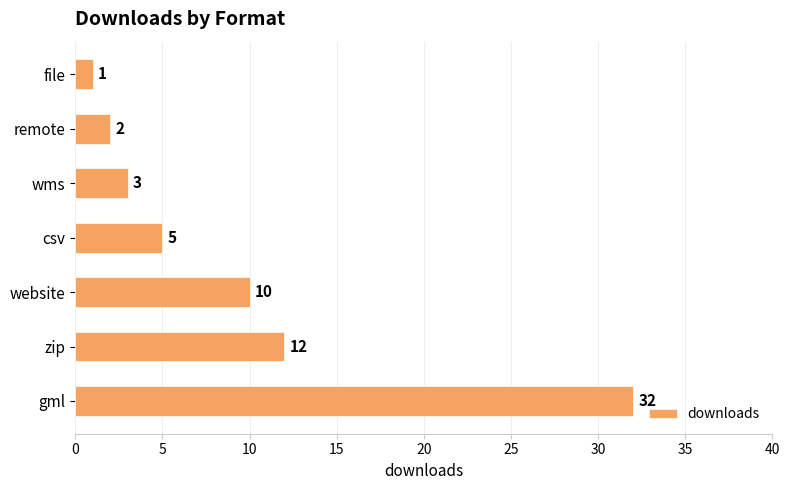

Which label corresponds to the smallest value in the chart?

file